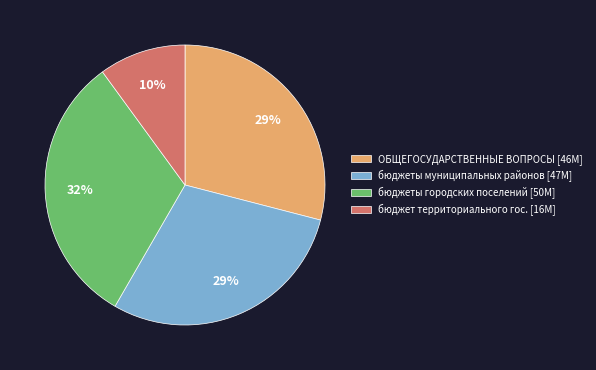

Count the number of slices in the pie.

4